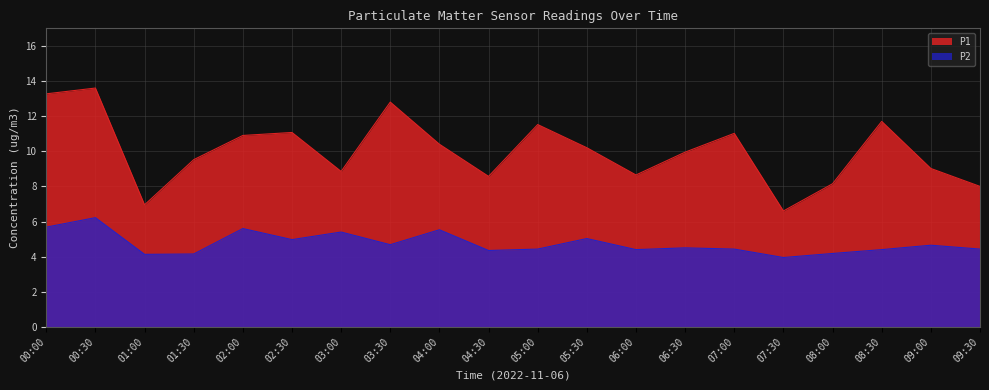

True or false: P1 has a value of 5.0 at 02:30.

False